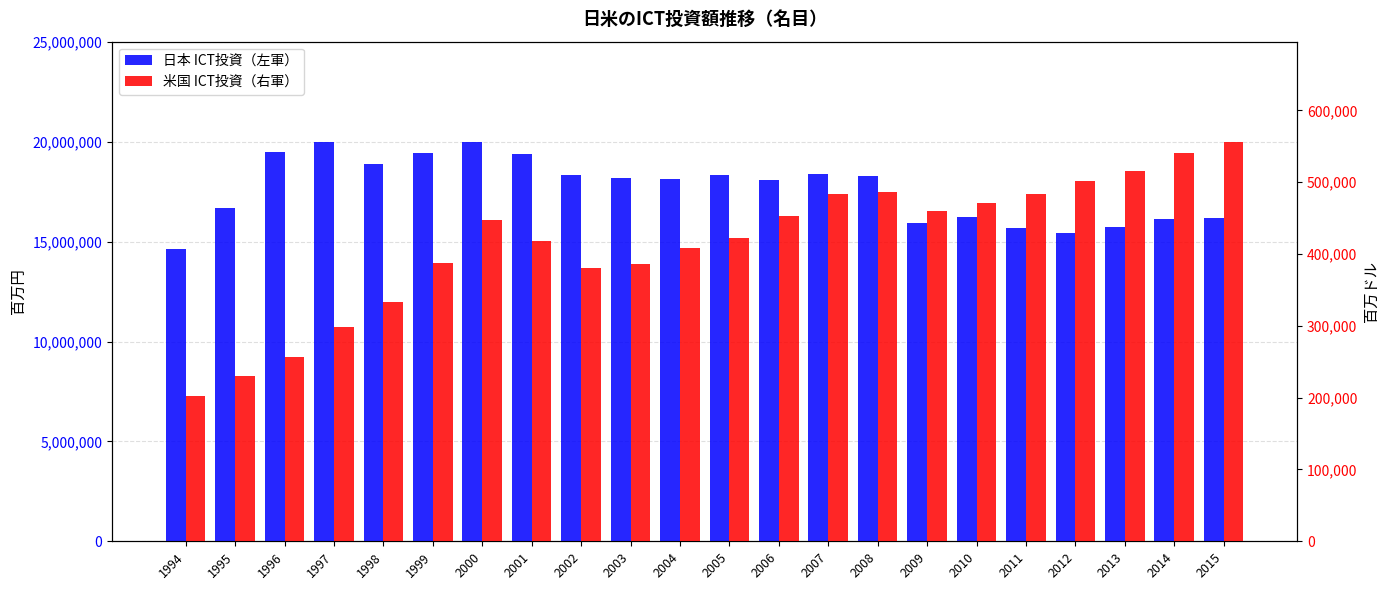

Between 1996 and 1997, which series saw the biggest shift?

日本 ICT投資（左軍）